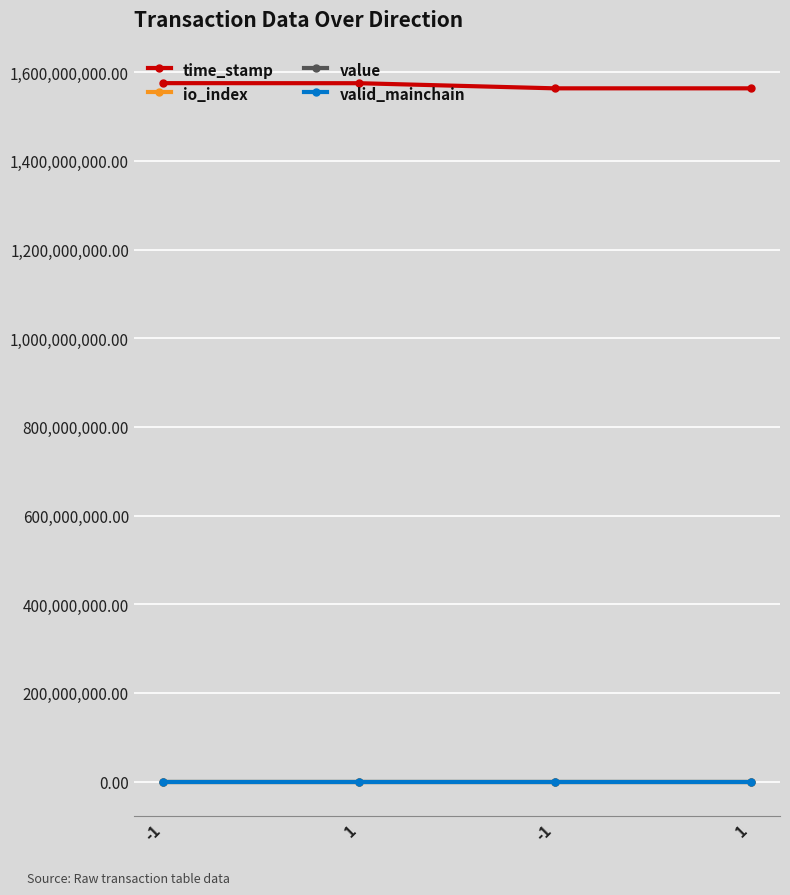

What are all the series names shown in the legend?

time_stamp, io_index, value, valid_mainchain